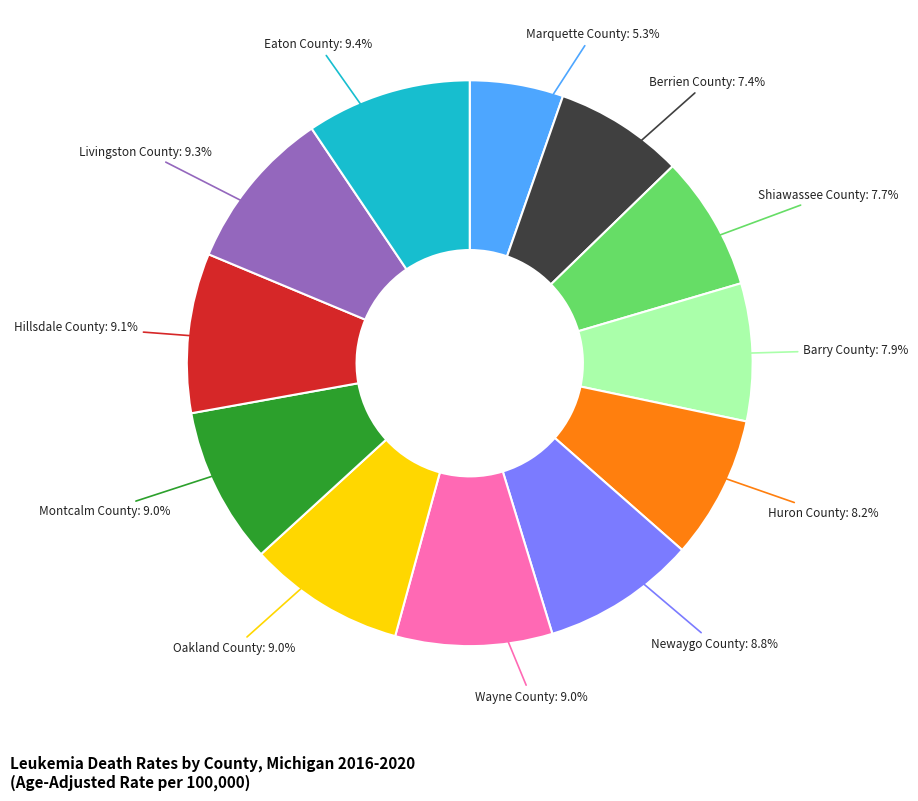

Between Eaton County and Berrien County, which is larger?

Eaton County